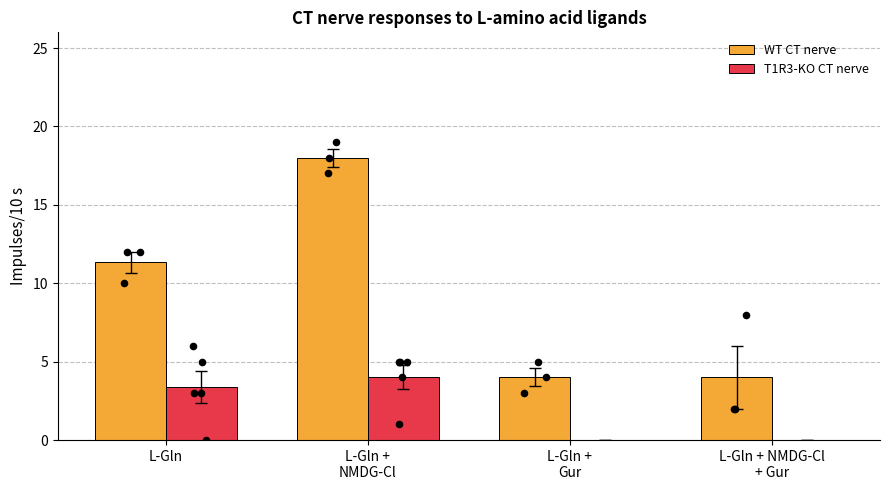

What are all the series names shown in the legend?

WT CT nerve, T1R3-KO CT nerve